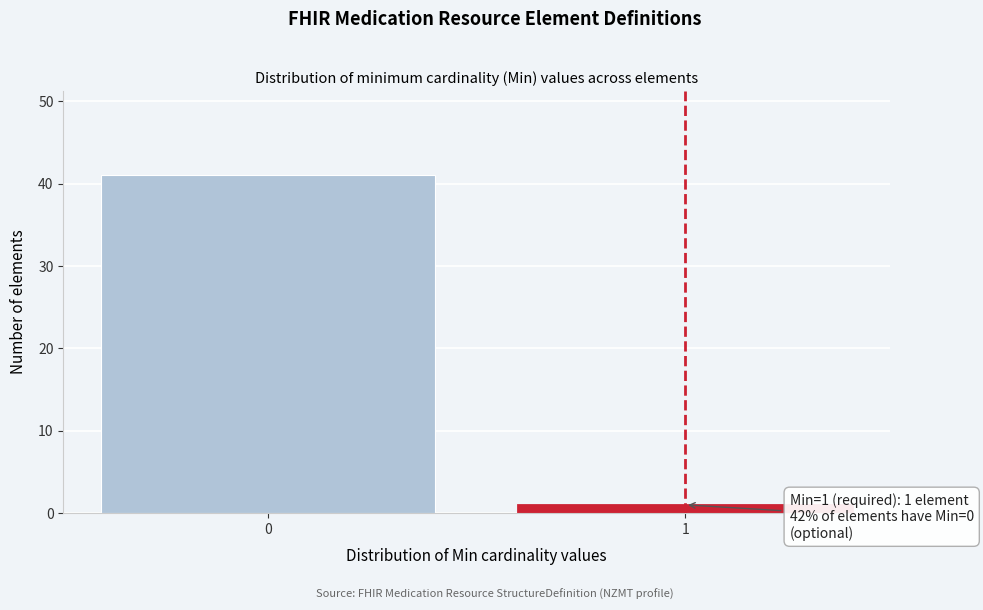

Reading left to right, transcribe all the data shown in this chart.

41	1